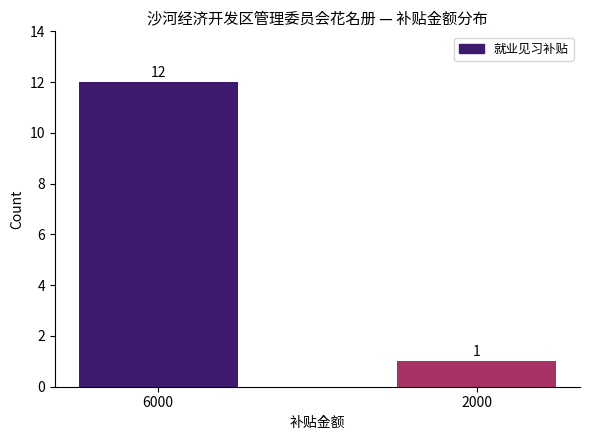

The value at 2000 is 0. True or false?

False